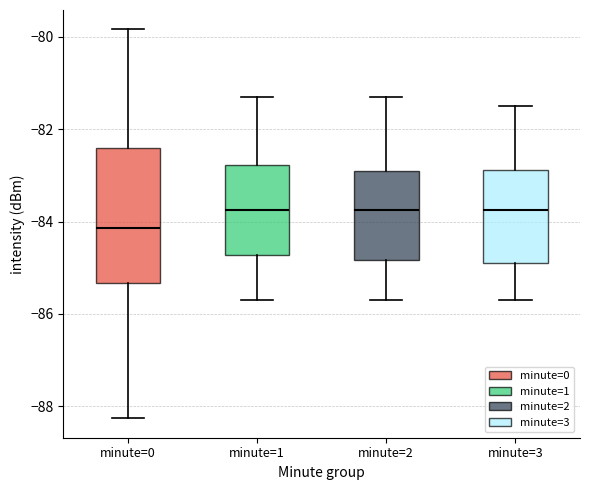

Comparing the boxes themselves (not the whiskers), which one is the tallest?

minute=0